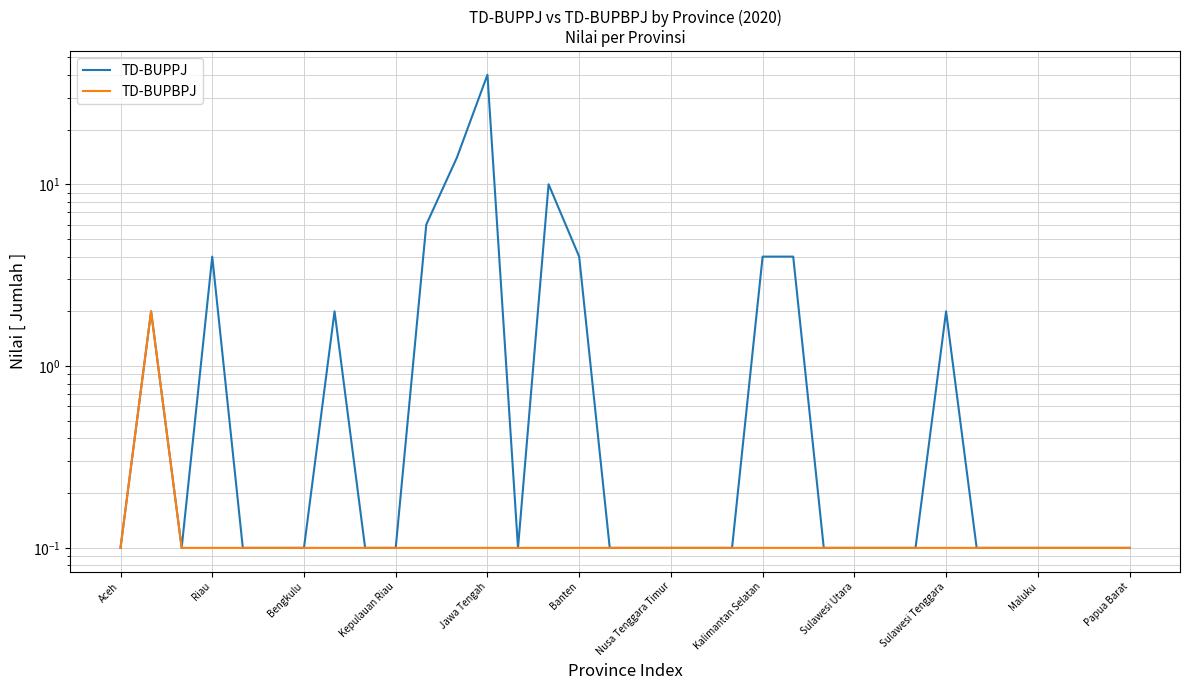

What is the maximum value shown in the chart?

40.0